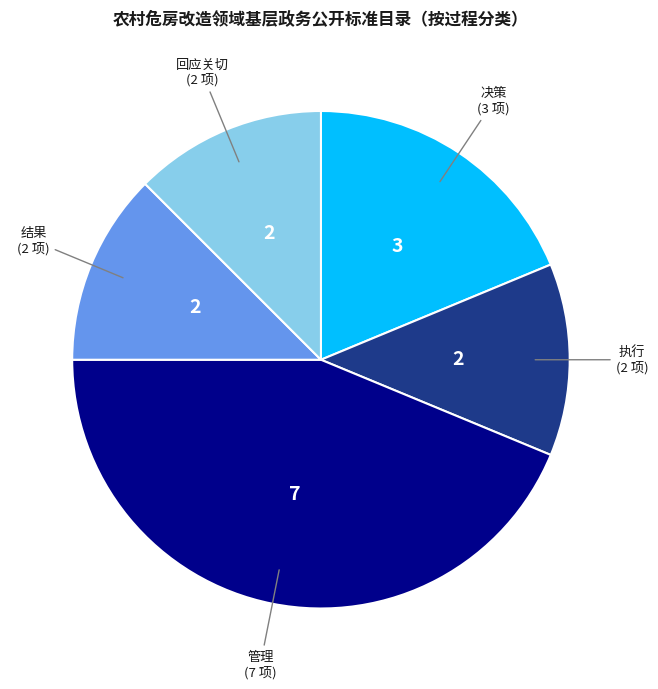

Is there any slice that represents more than half of the pie?

No